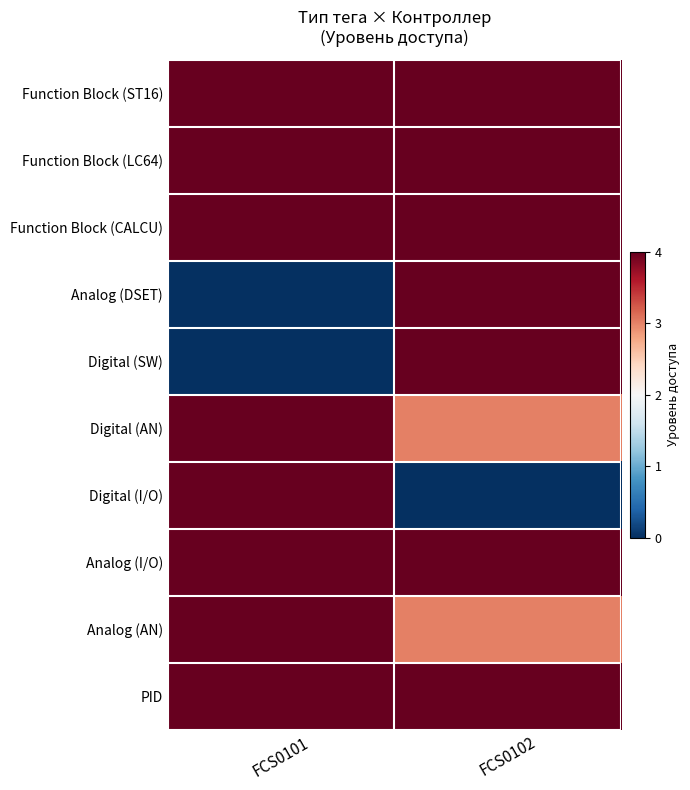

Which label corresponds to the largest value in the chart?

FCS0101